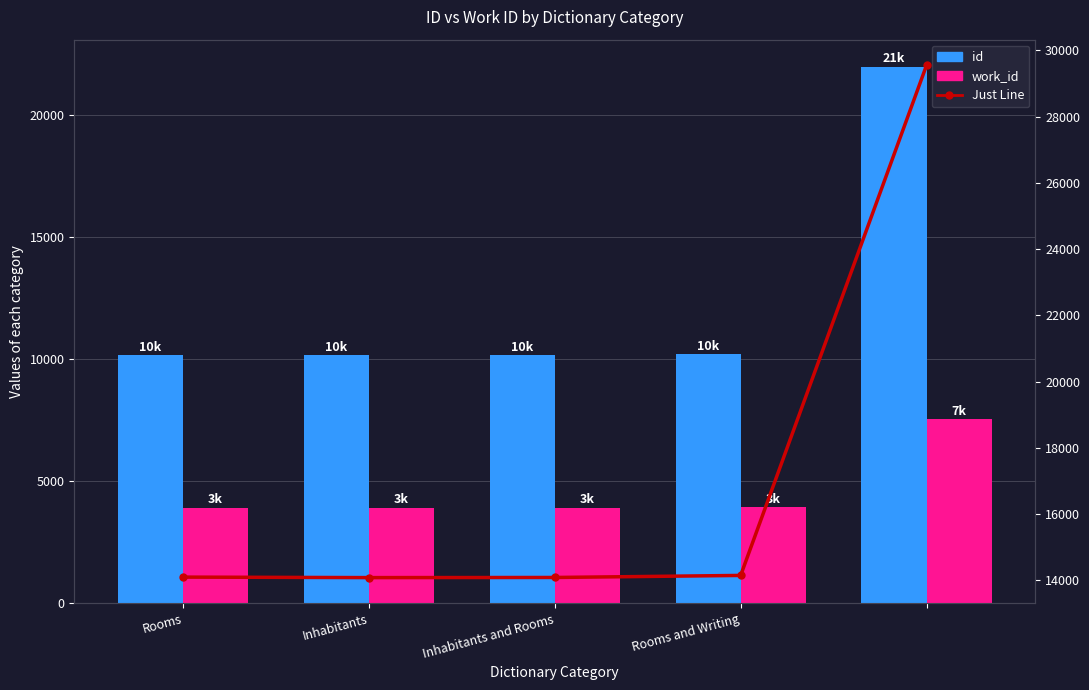

Rank the categories by Just Line value from highest to lowest.

4, Rooms and Writing, Rooms, Inhabitants and Rooms, Inhabitants